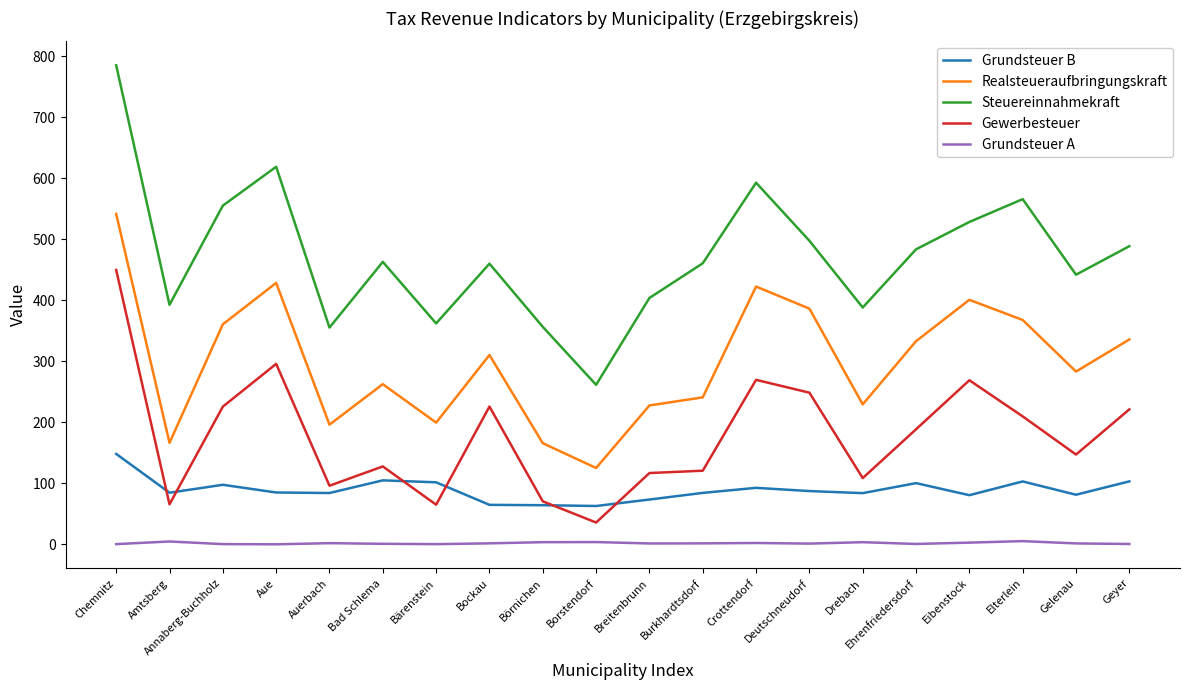

At how many categories does at least one series exceed 648?

1